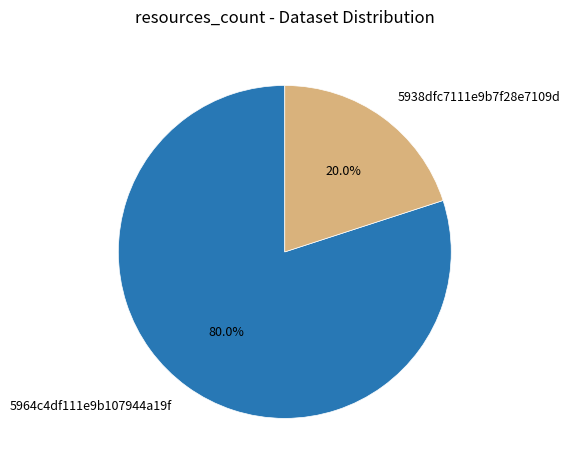

Which category accounts for the majority?

5964c4df111e9b107944a19f